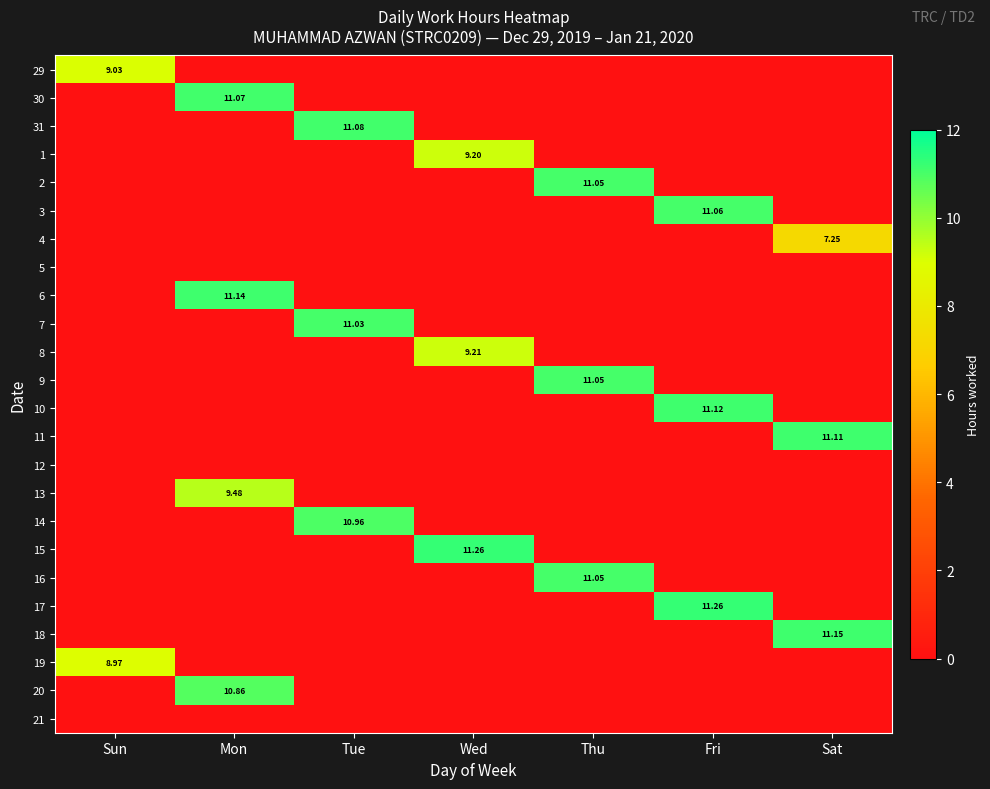

Which label corresponds to the smallest value in the chart?

Mon